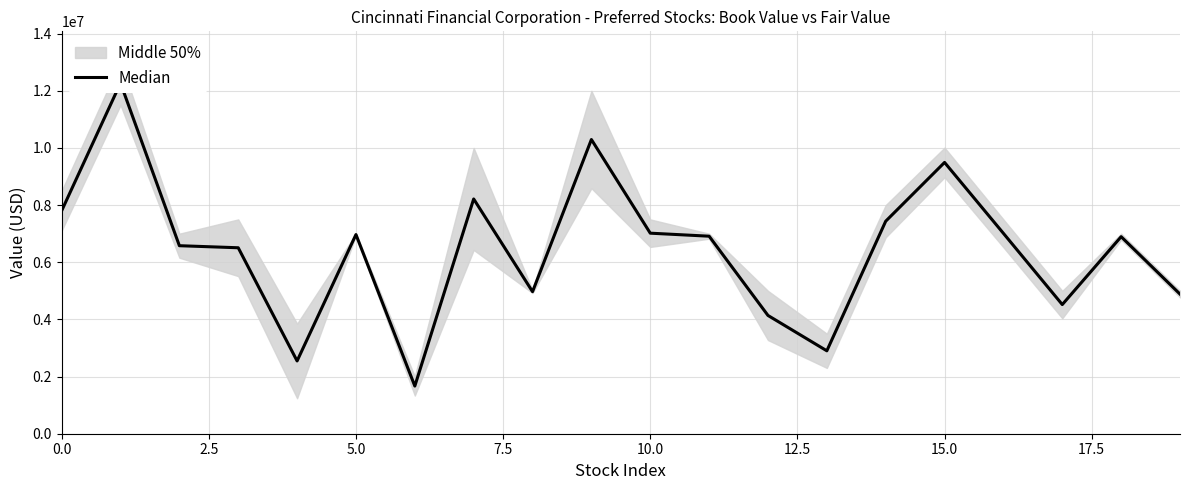

Which has a higher value, 18 or 7.5?

18